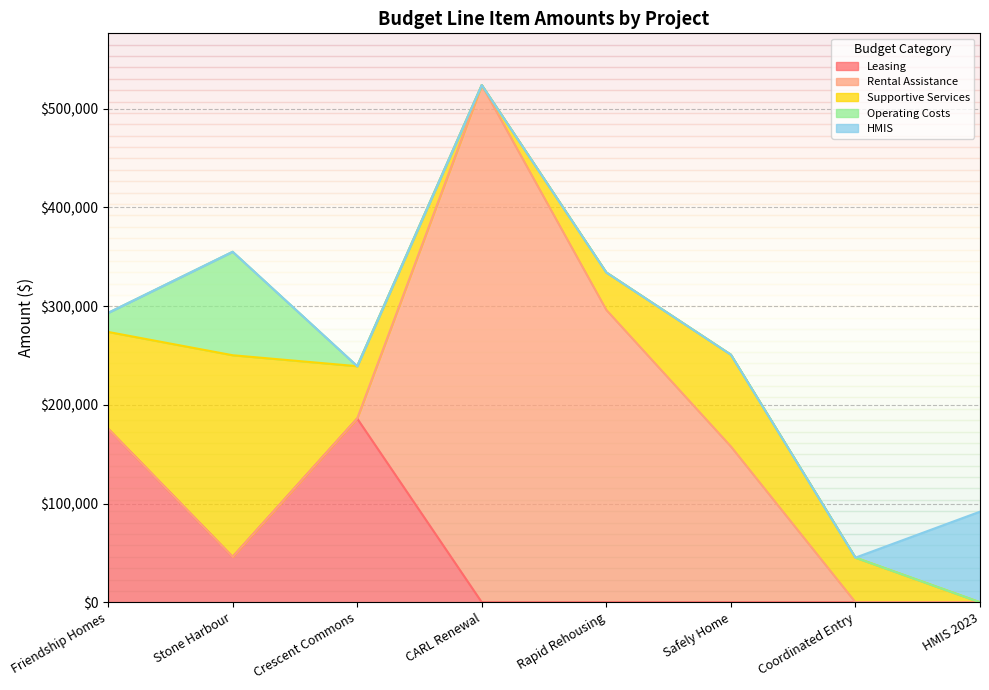

Rank the series by their maximum value, from lowest to highest.

HMIS, Operating Costs, Leasing, Supportive Services, Rental Assistance